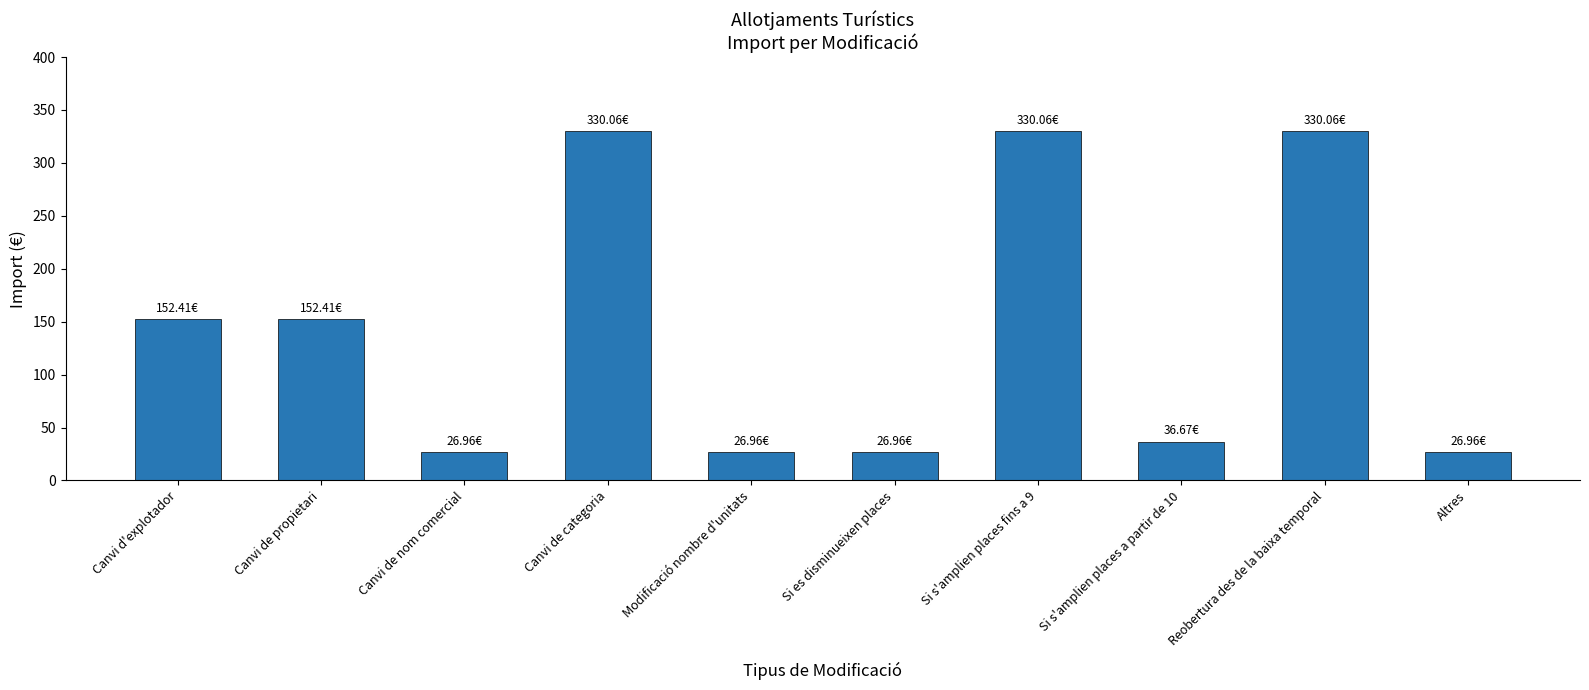

What is the sum of the values at Si s'amplien places fins a 9 and Altres?

357.0